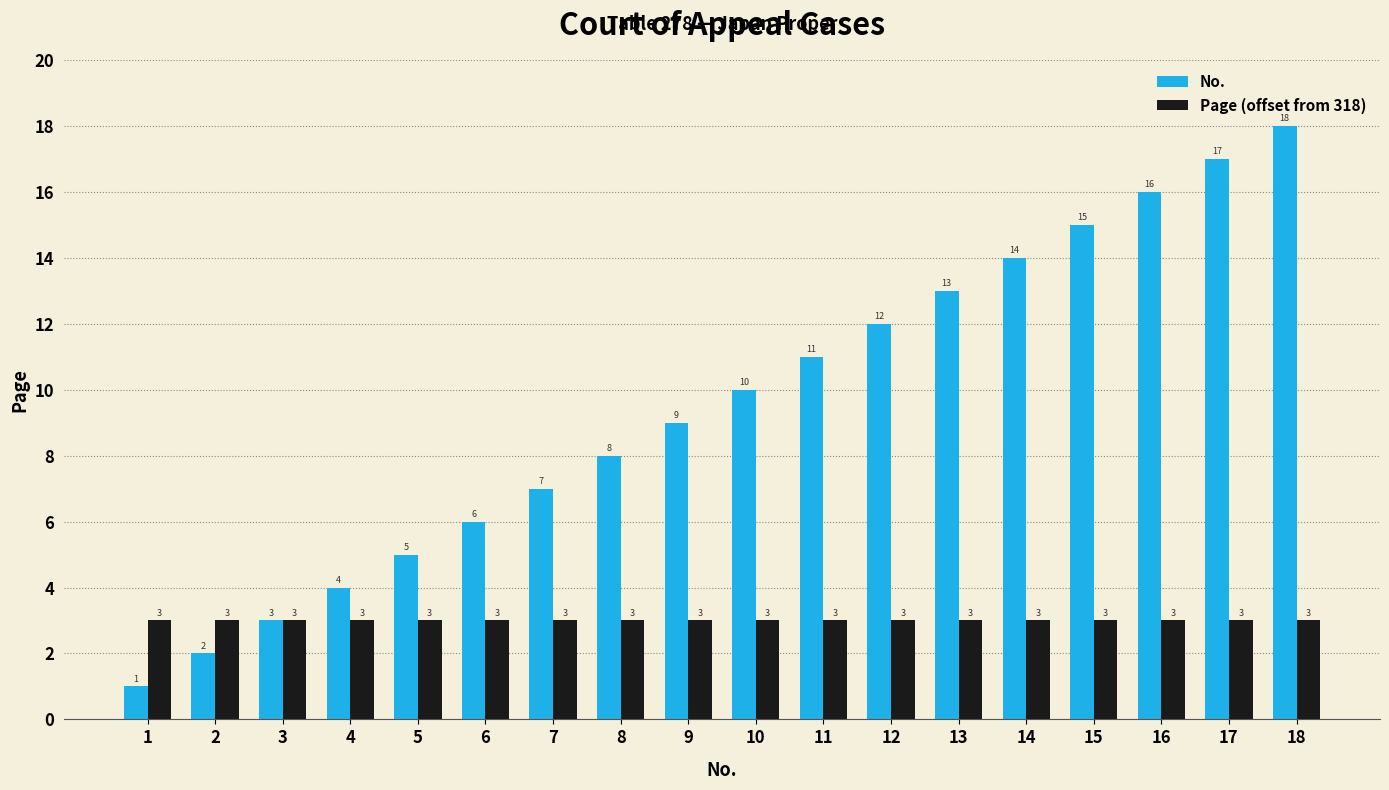

What are all the series names shown in the legend?

No., Page (offset from 318)